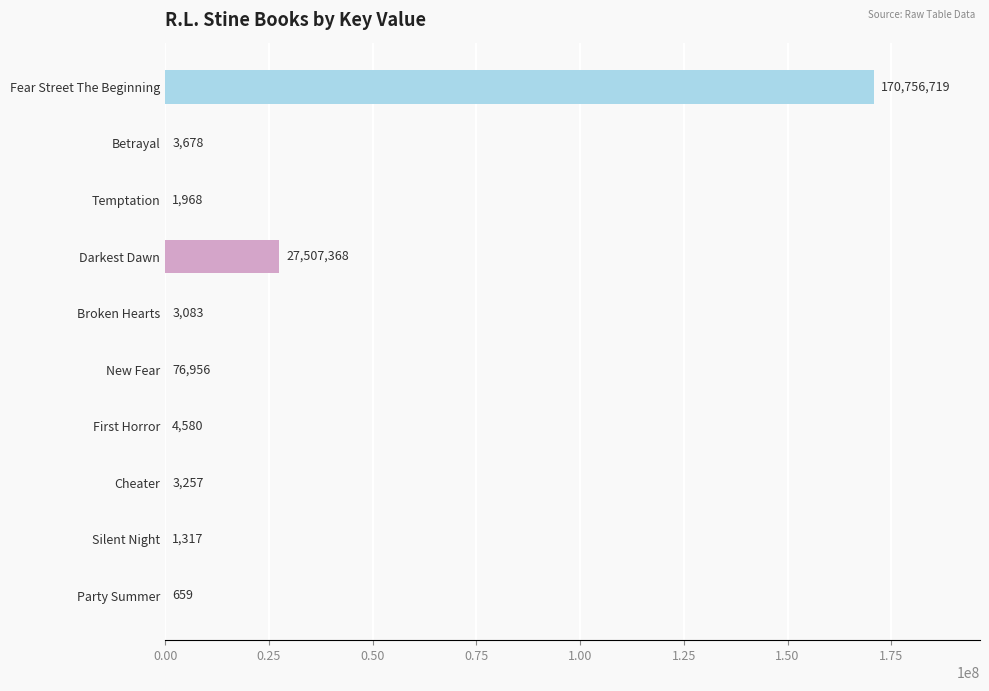

How many series are shown in this chart?

1